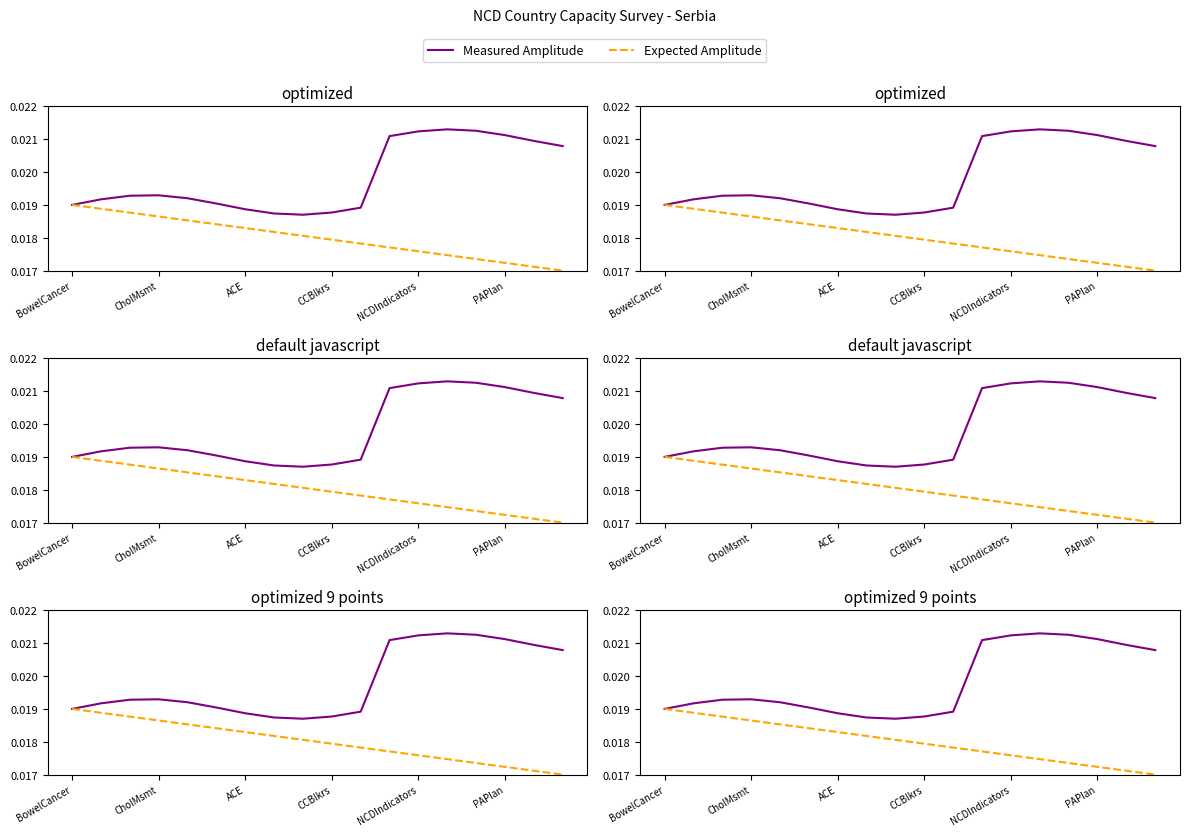

How many lines are shown in the chart?

2